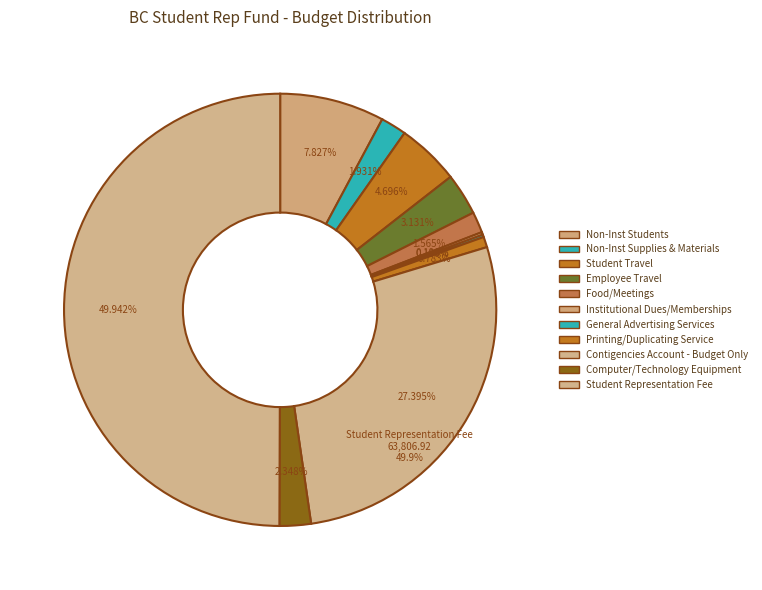

Rank the categories by value from highest to lowest.

Student Representation Fee, Contigencies Account - Budget Only, Non-Inst Students, Student Travel, Employee Travel, Computer/Technology Equipment, Non-Inst Supplies & Materials, Food/Meetings, Printing/Duplicating Service, Institutional Dues/Memberships, General Advertising Services